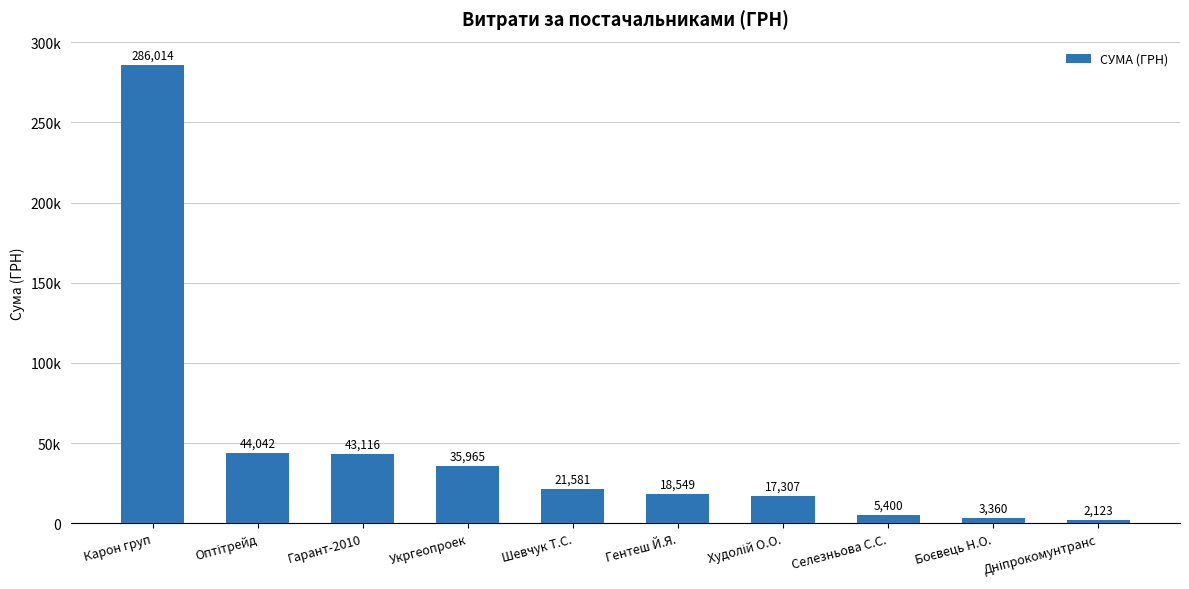

What is the sum of the values at Худолій О.О. and Оптітрейд?

61349.0